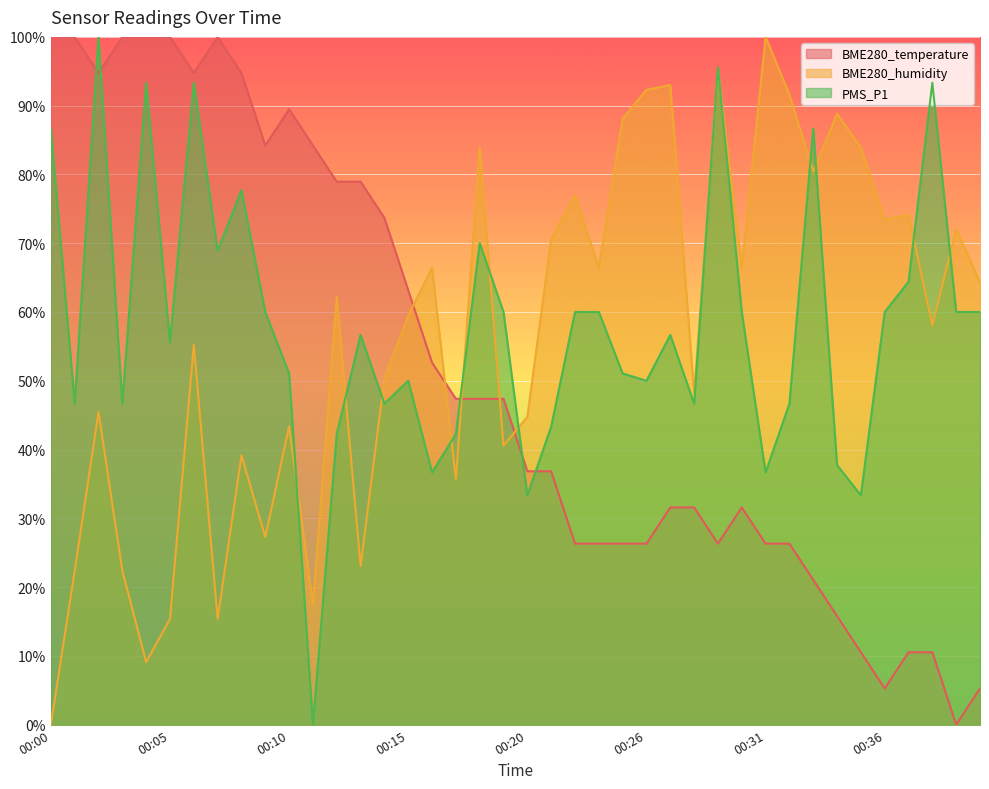

Which series has the largest total across all categories?

PMS_P1